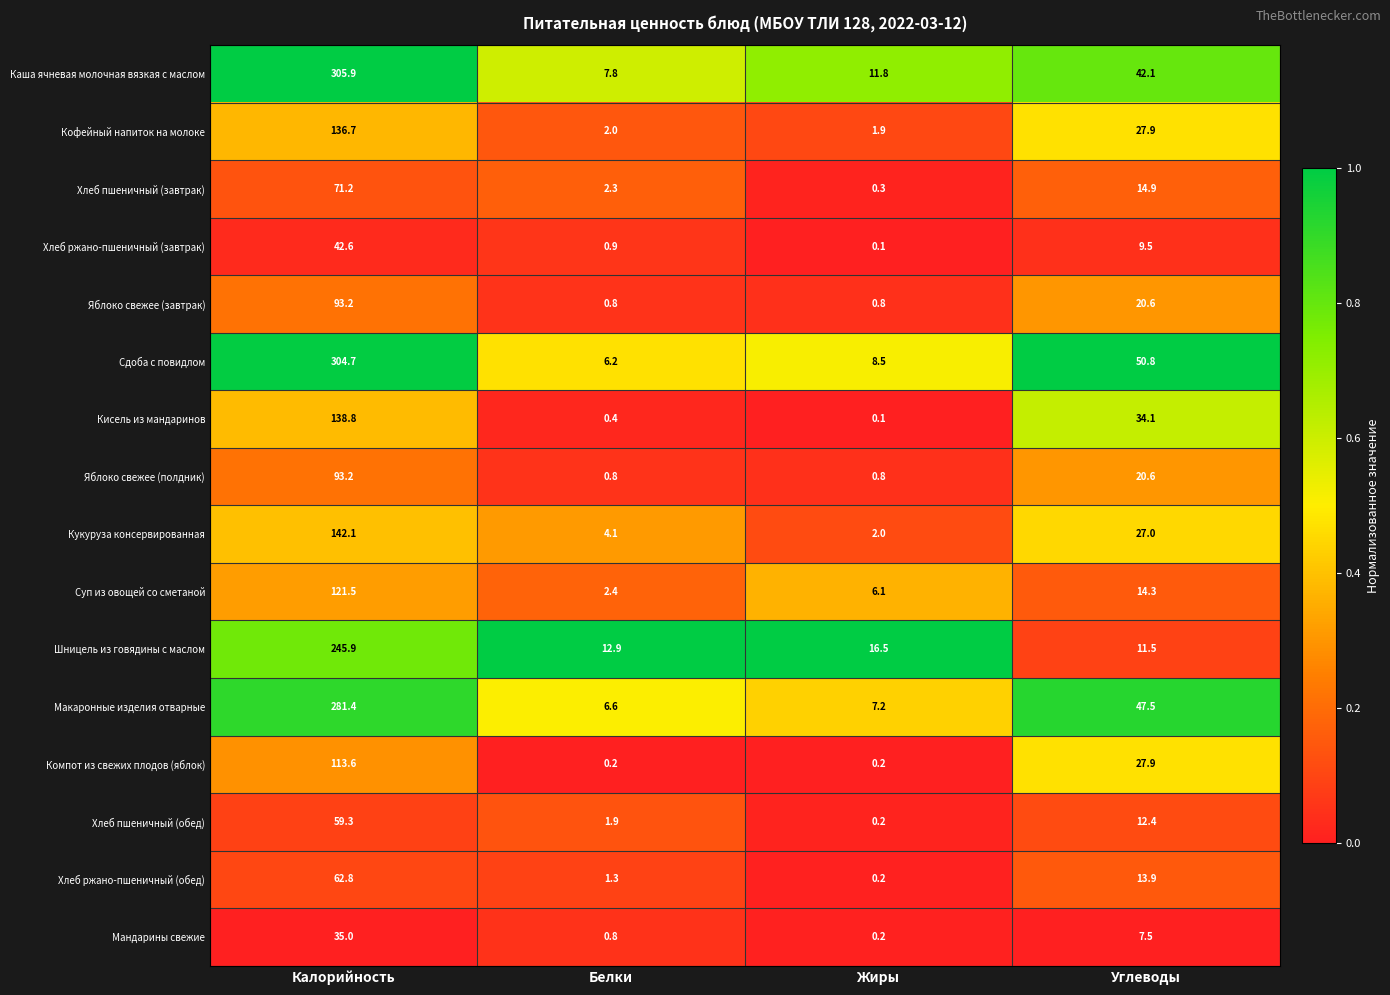

Which category has the lowest value across all series?

Жиры